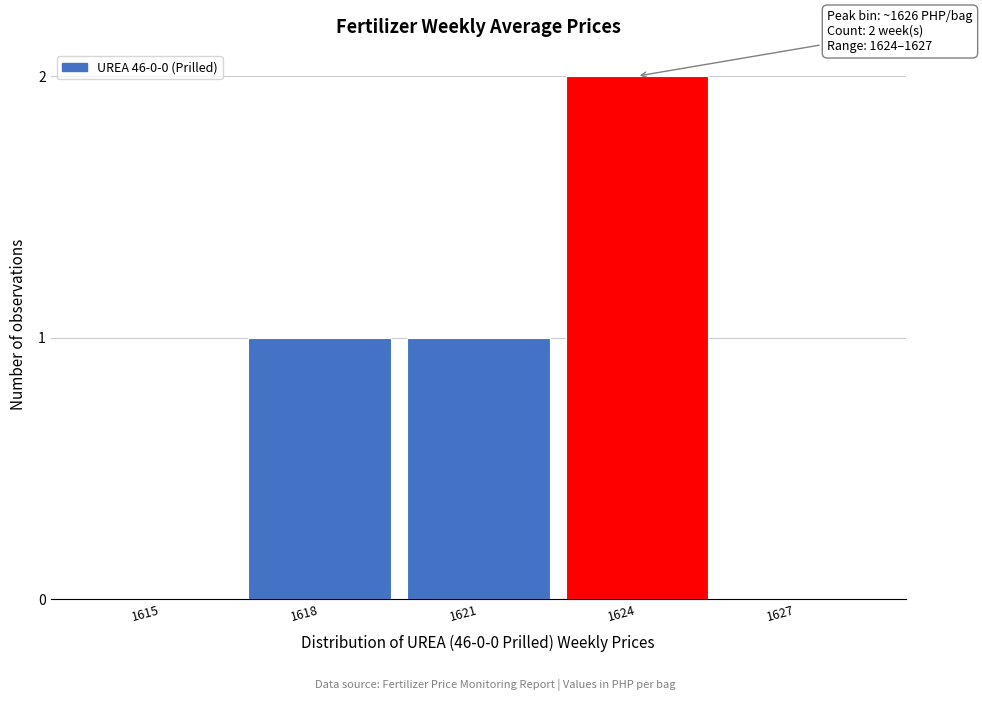

Reading right to left, transcribe all the data shown in this chart.

1627=0	1624=2	1621=1	1618=1	1615=0